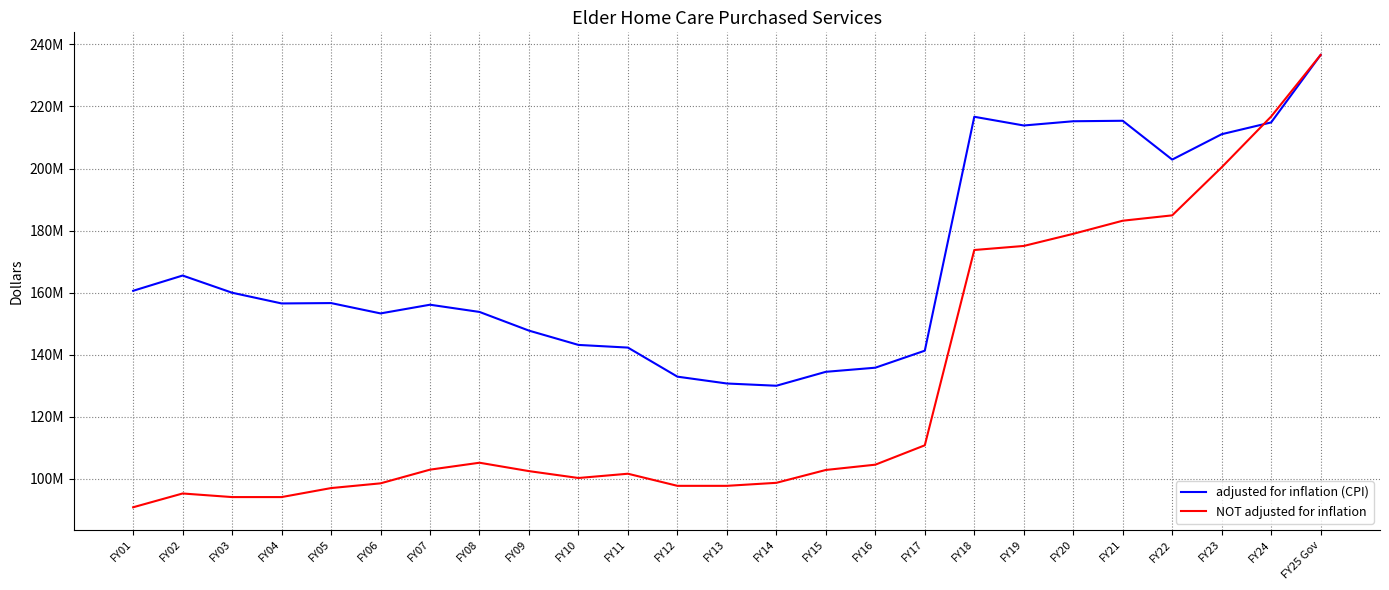

Where is NOT adjusted for inflation nearest to the value 163729914?

FY18